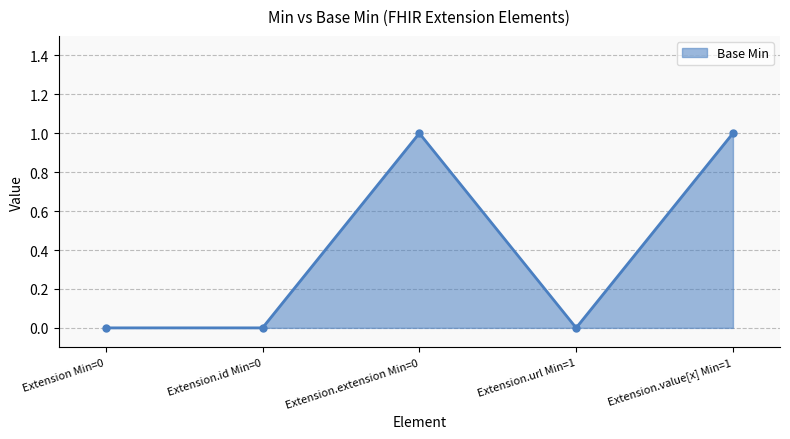

Reading left to right, extract all data points from this chart.

0	0	1	0	1